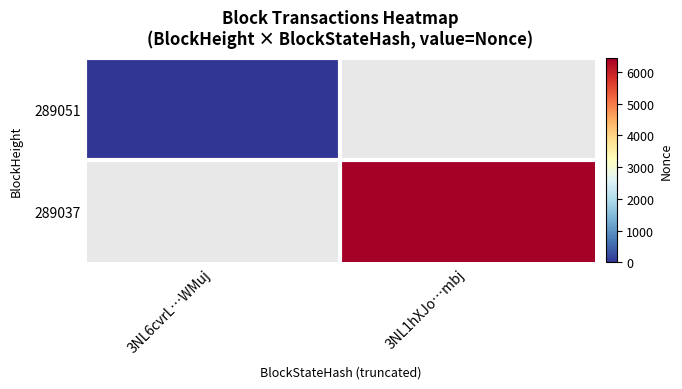

Which series has the largest range (max minus min)?

289051